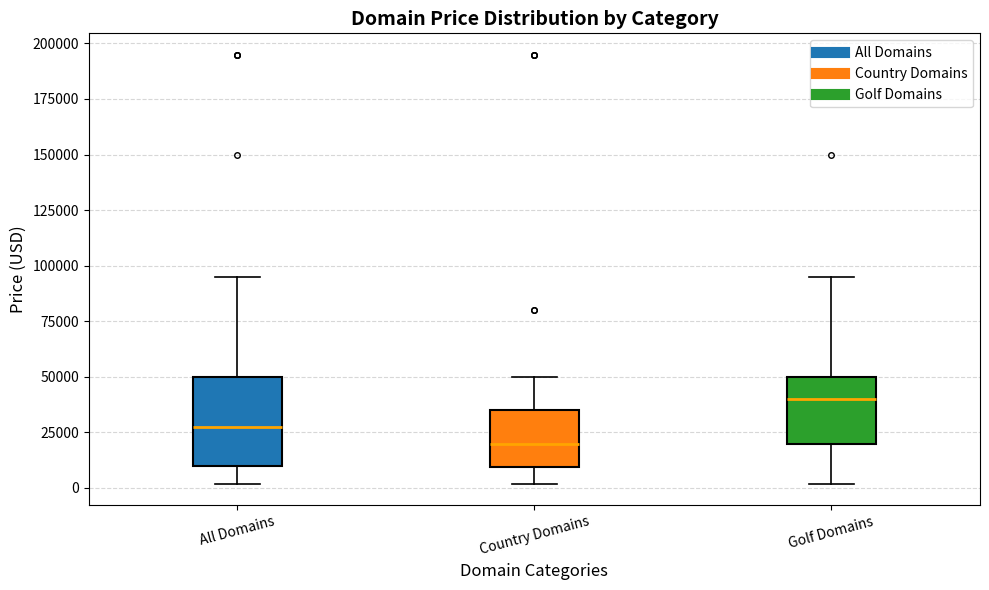

Comparing the boxes themselves (not the whiskers), which one is the tallest?

All Domains